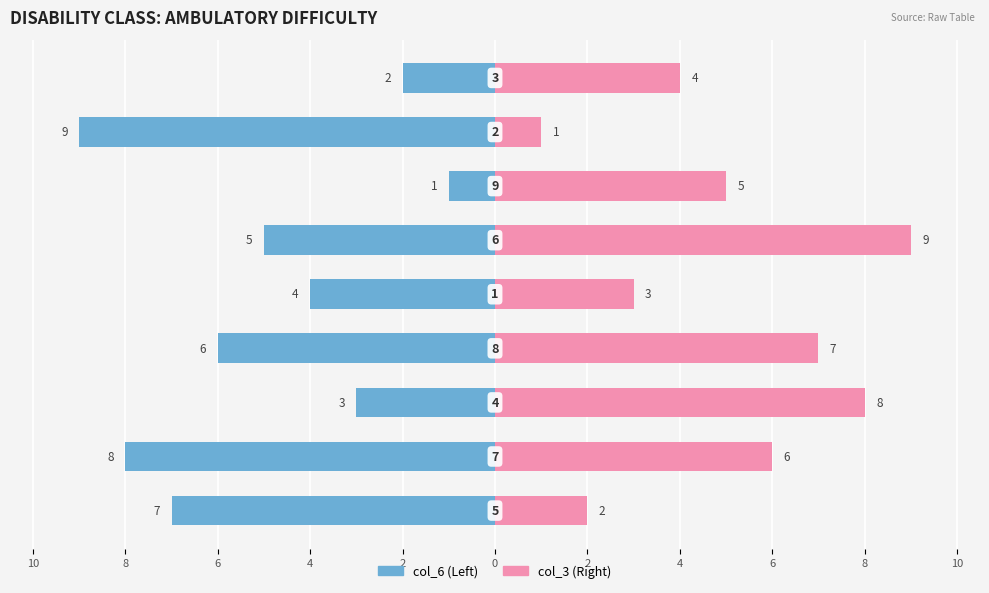

Rank the series at 6 from highest to lowest value.

col_3, col_6